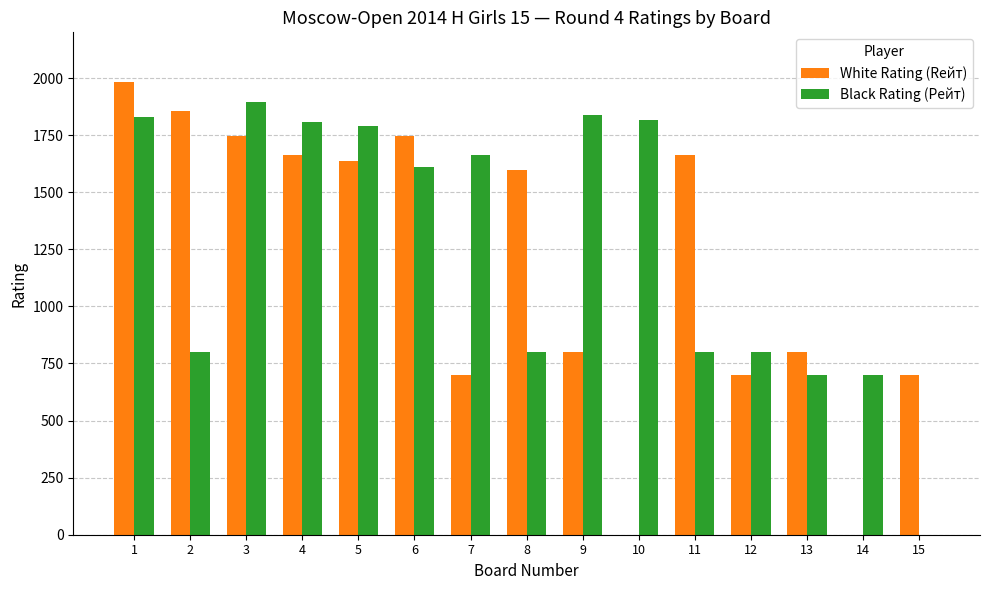

What are all the series names shown in the legend?

White Rating (Rейт), Black Rating (Рейт)